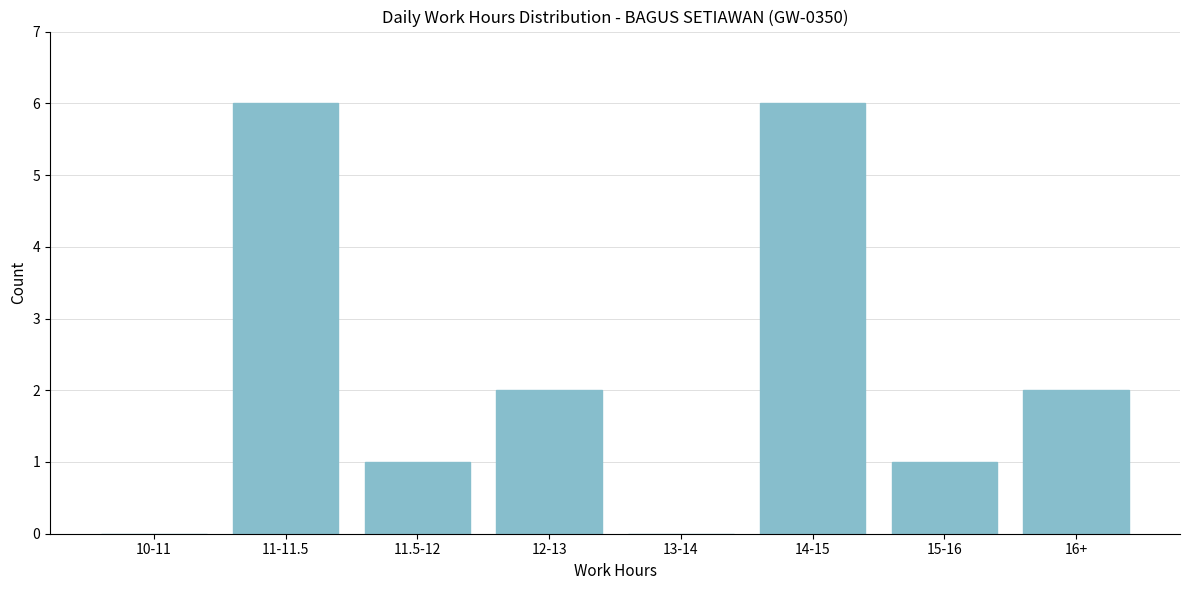

Reading left to right, transcribe all the data shown in this chart.

10-11=0	11-11.5=6	11.5-12=1	12-13=2	13-14=0	14-15=6	15-16=1	16+=2